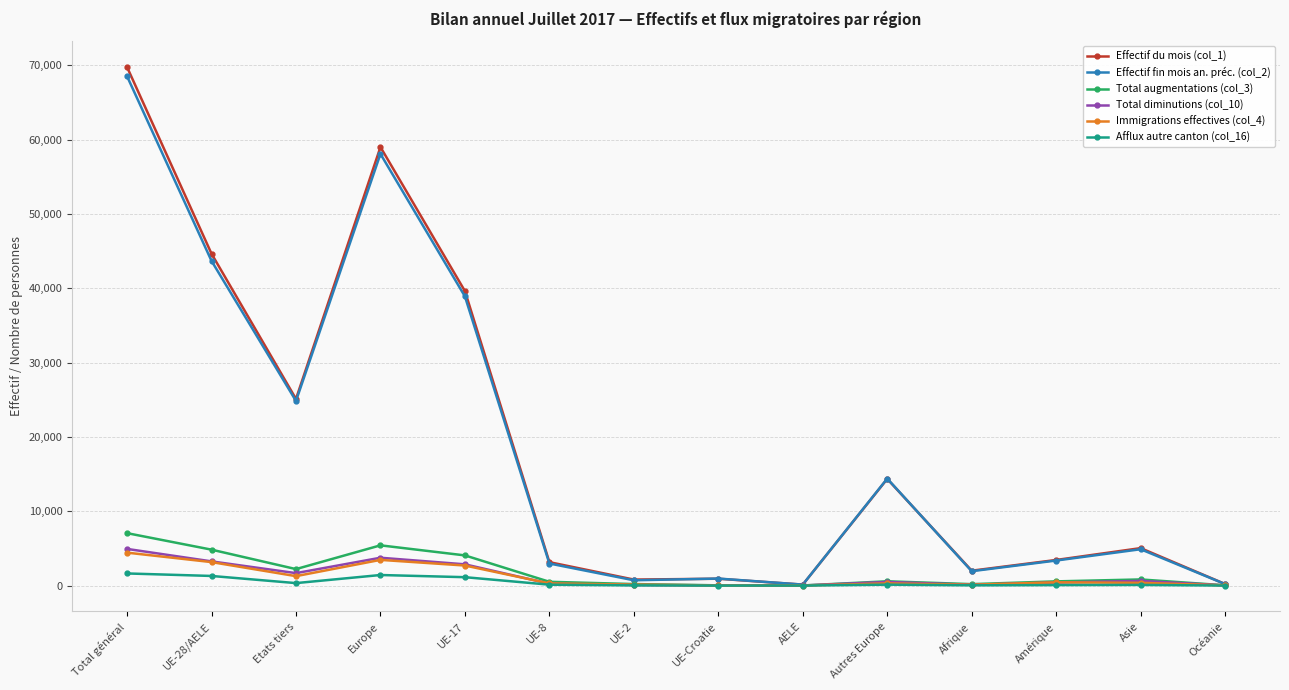

What is the label of the 10th point from the right?

UE-17